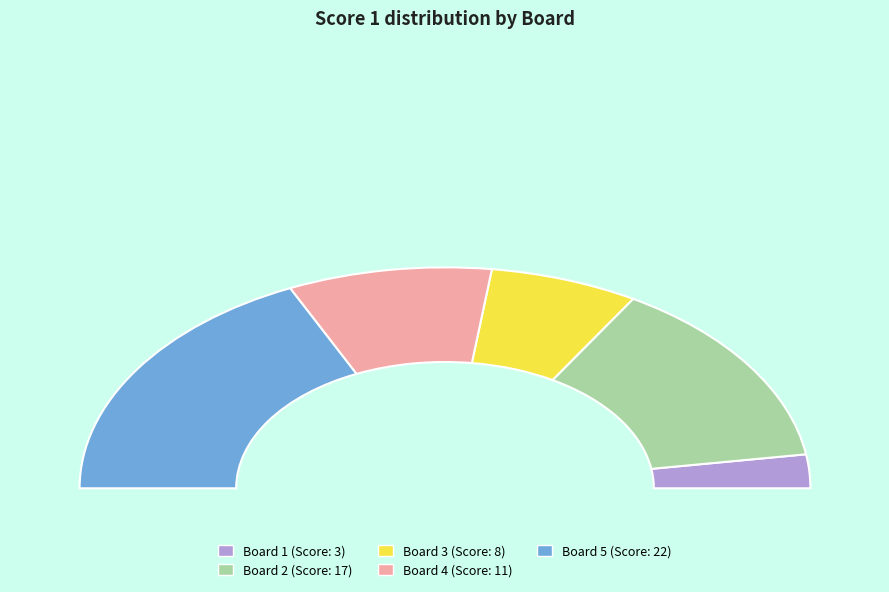

To the nearest percent, what is the average slice percentage?

20%